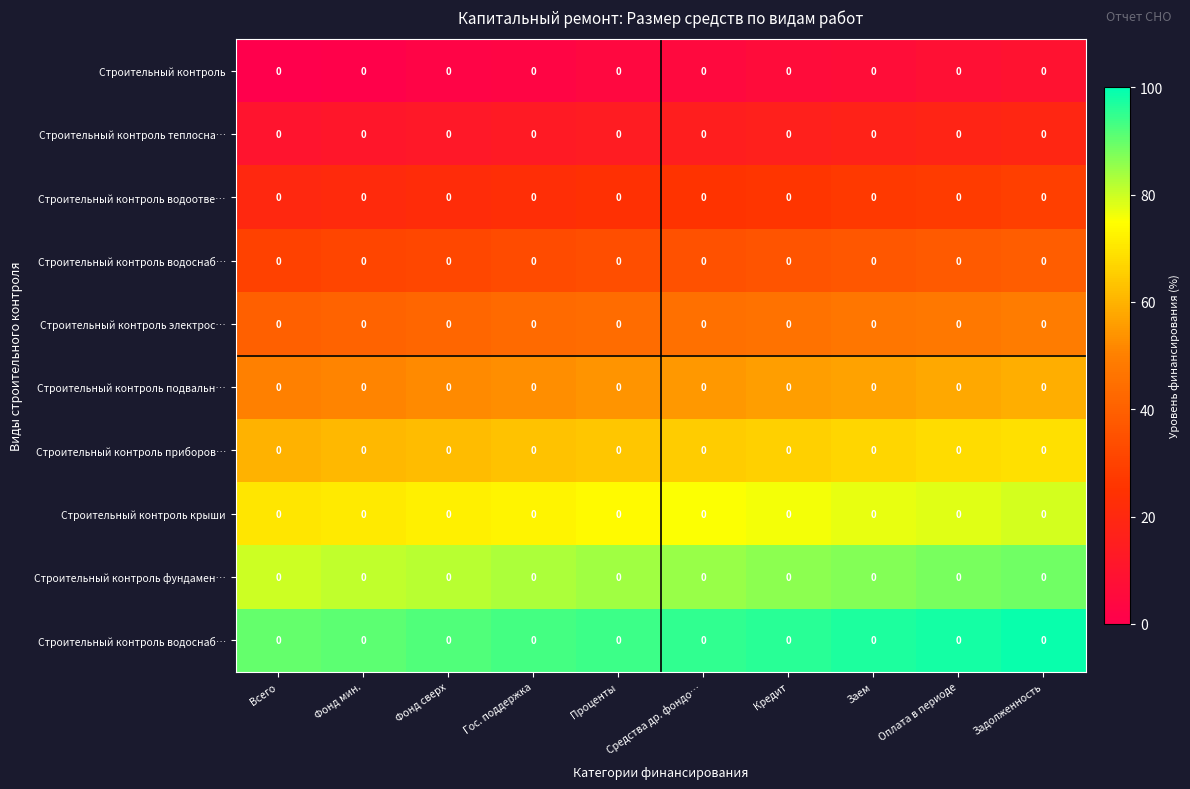

At which category does the chart reach its minimum across all series?

Всего